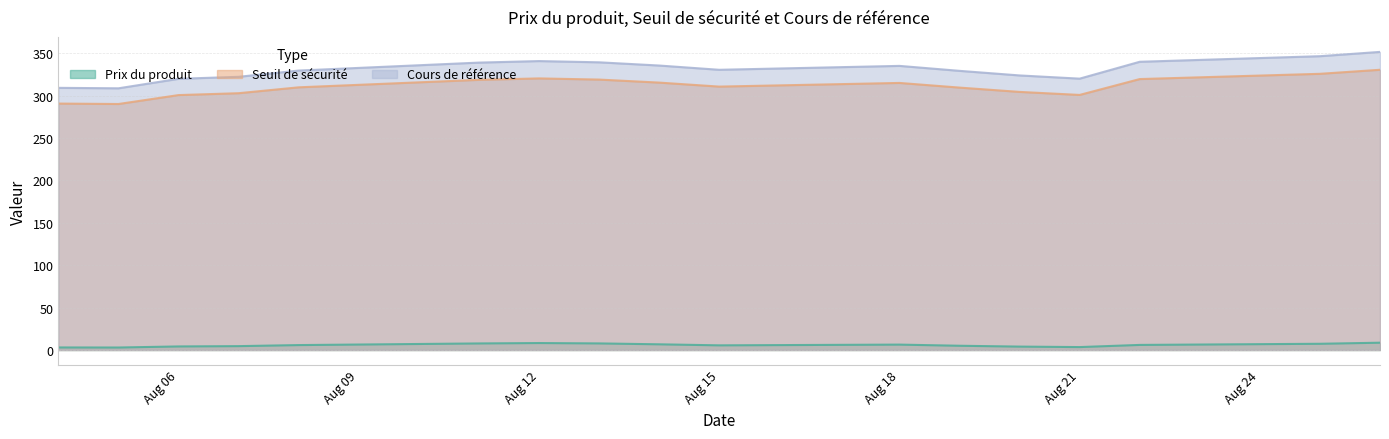

Is it true that Seuil de sécurité equals 300.9 at Aug 21?

True